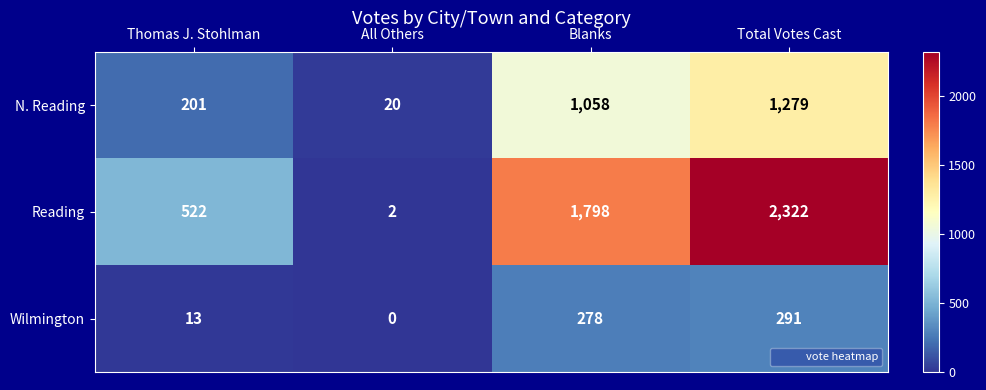

What is the sum of all Reading values?

4644